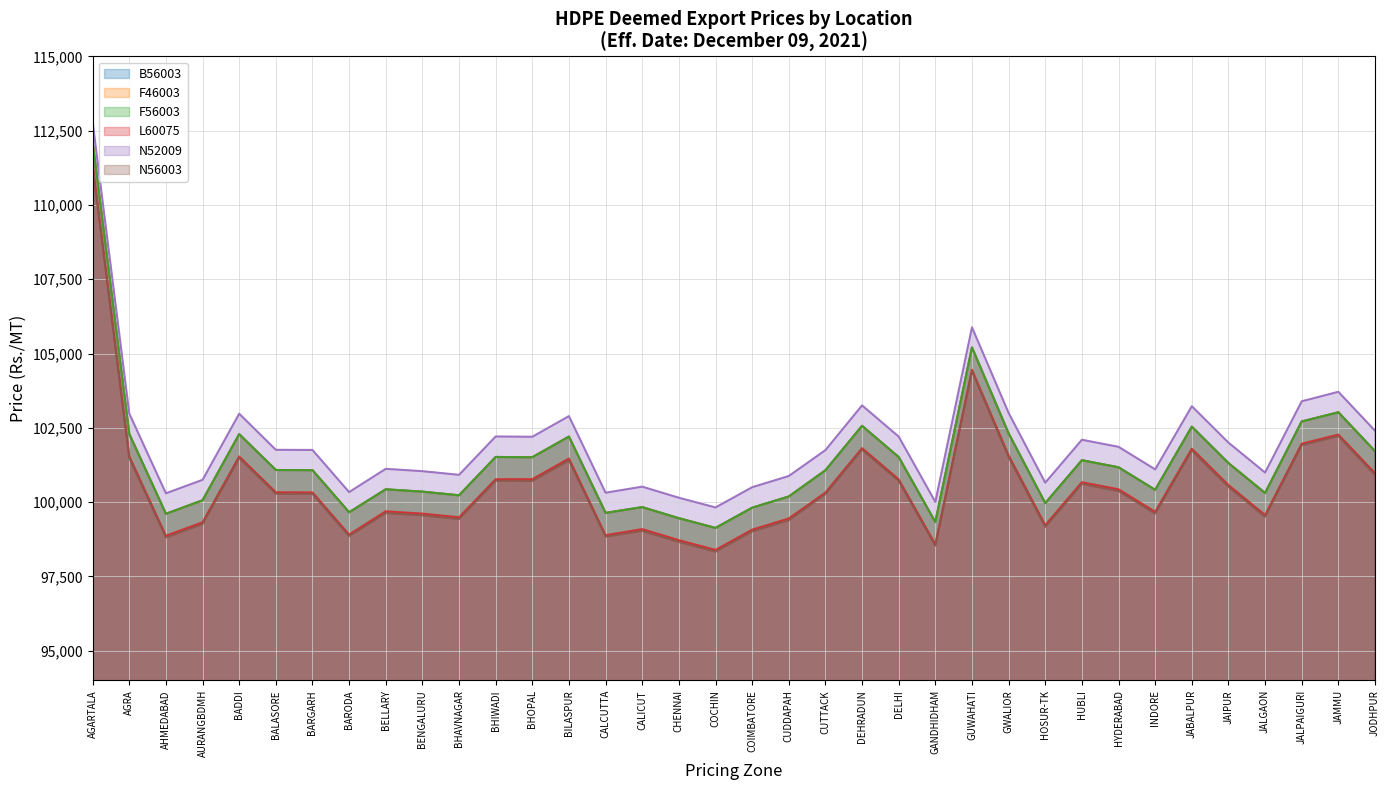

The F46003 series shows 102291 at AGRA. True or false?

True